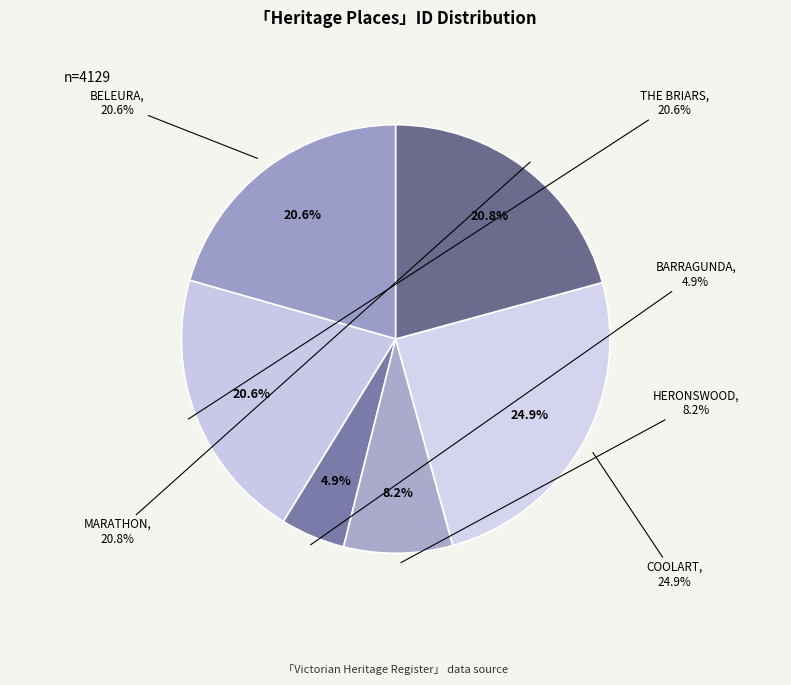

Rank the categories by value from highest to lowest.

COOLART, MARATHON, THE BRIARS, BELEURA, HERONSWOOD, BARRAGUNDA